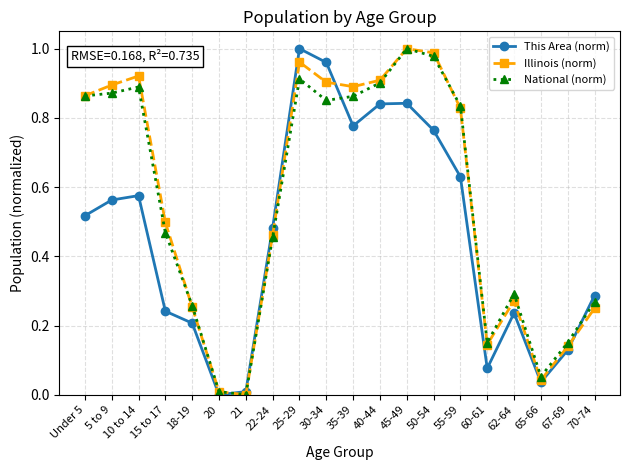

Between 35-39 and 45-49, which series saw the biggest shift?

National (norm)